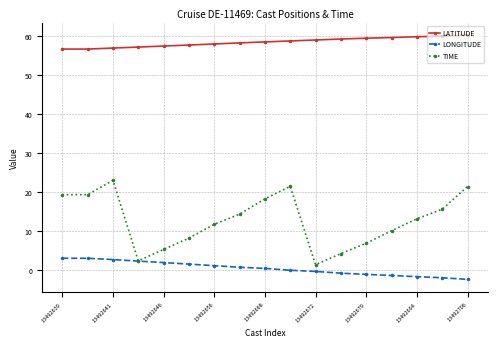

Is this an area chart (filled region under the line)?

No